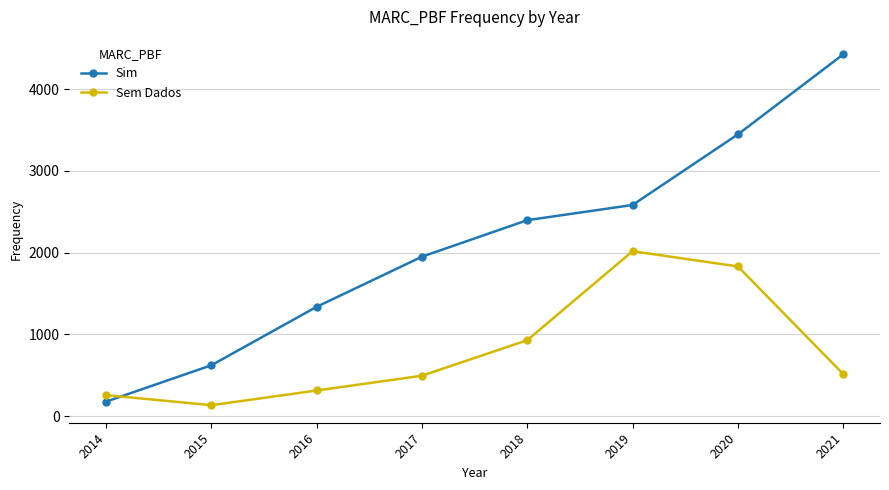

How many values in the Sem Dados series are below 515?

4